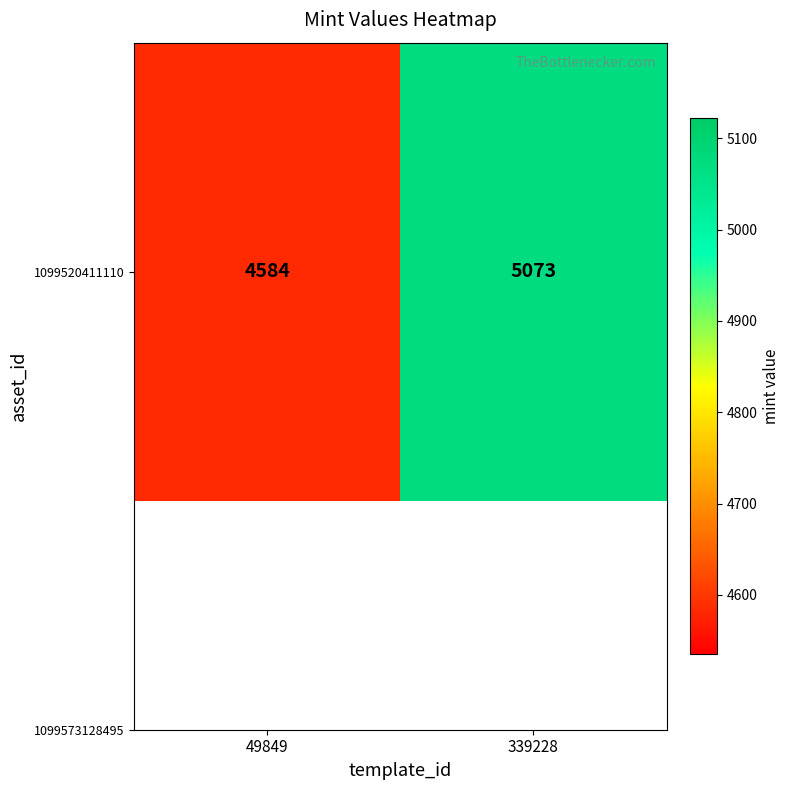

The chart shows a value of 7628 at 339228. True or false?

False